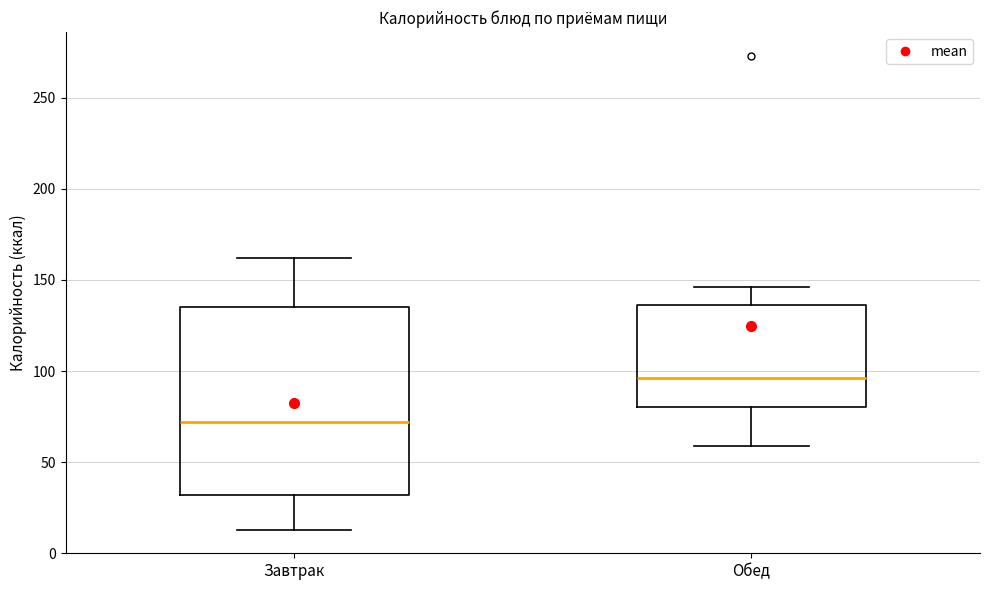

Where is the lower edge of the box for Завтрак on the y-axis? The values are not printed on the chart, so give them approximately, as read against the axis.

30